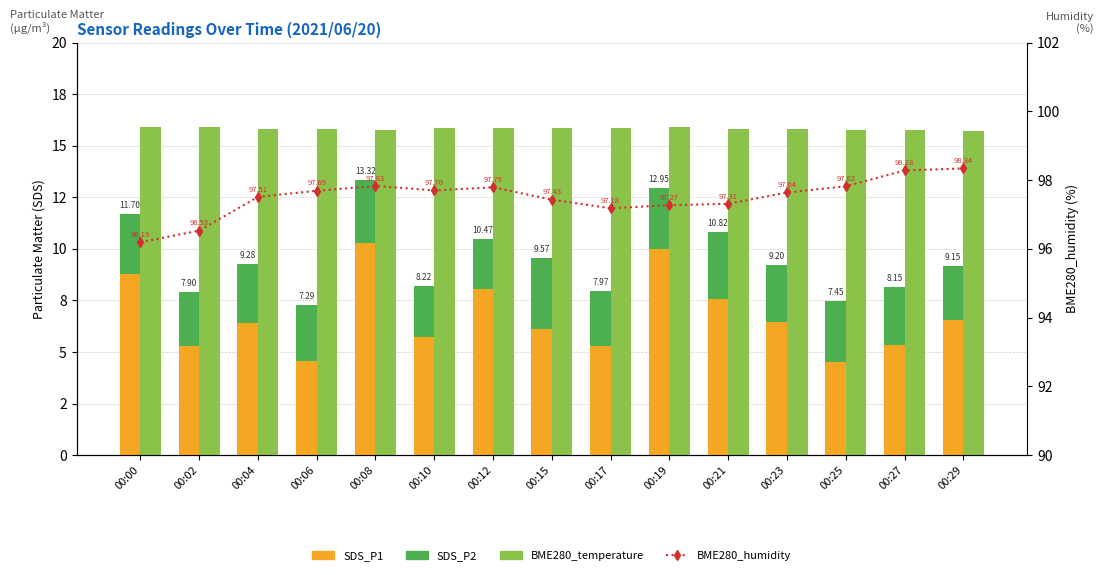

Between 00:08 and 00:21, which series saw the biggest shift?

SDS_P1